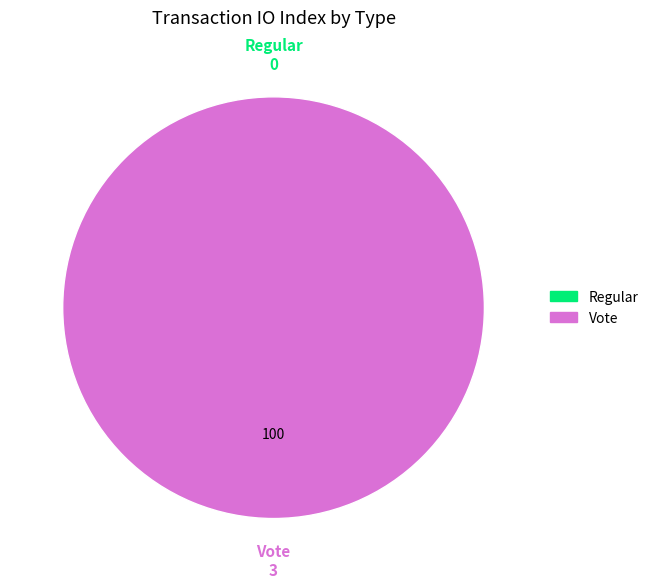

Count the number of slices in the pie.

2